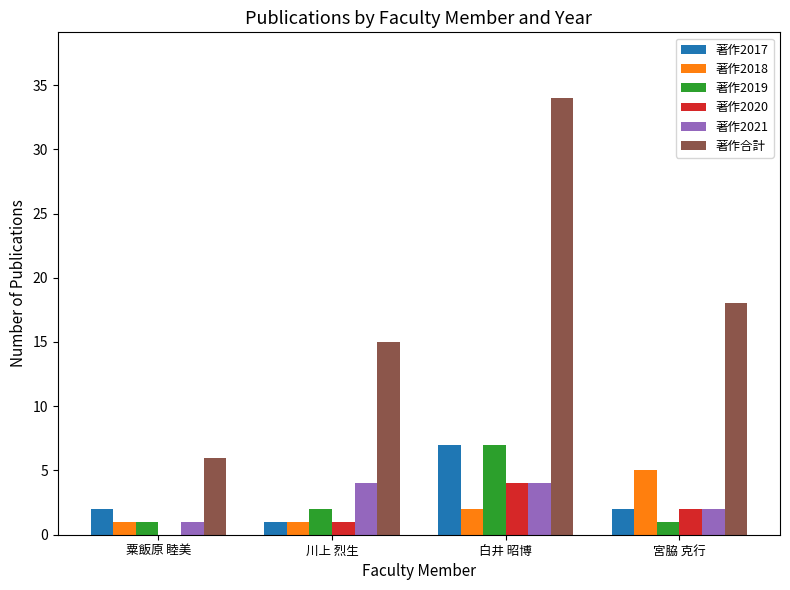

What is the approximate value of 著作2021 at 白井 昭博?

4